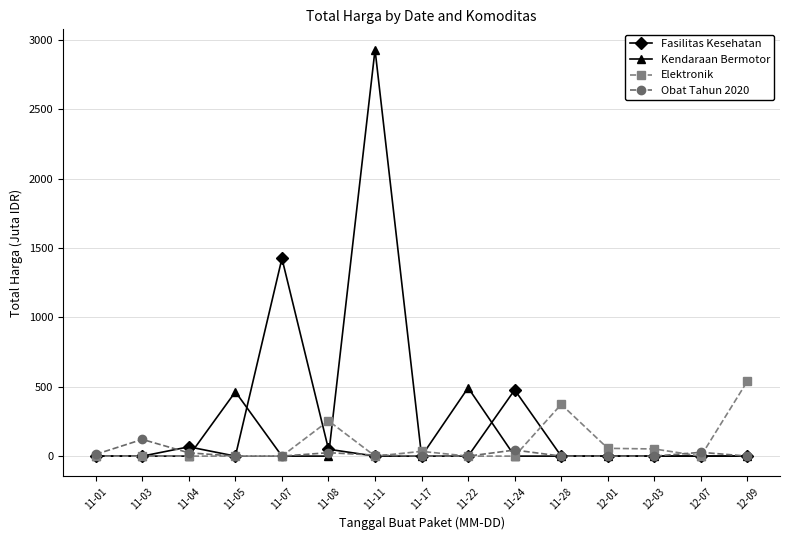

True or false: Elektronik has more than 1 points higher than both neighbors.

True